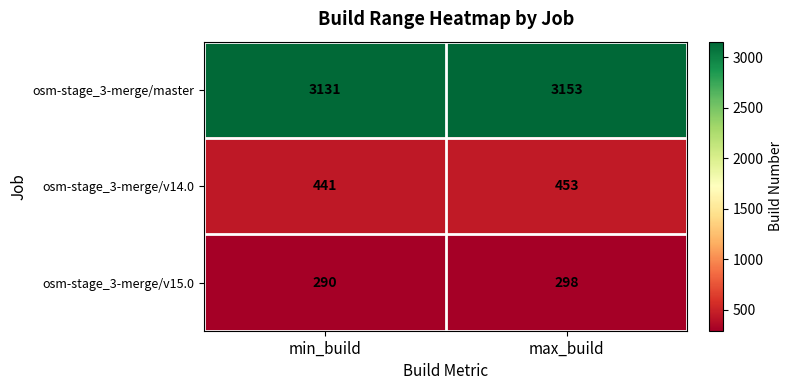

The osm-stage_3-merge/v14.0 series shows 586 at min_build. True or false?

False